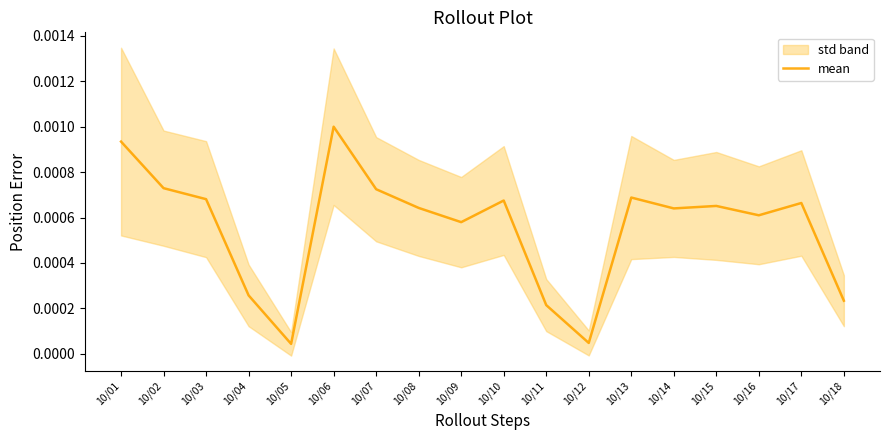

True or false: the data has more than 2 interior local peaks.

True